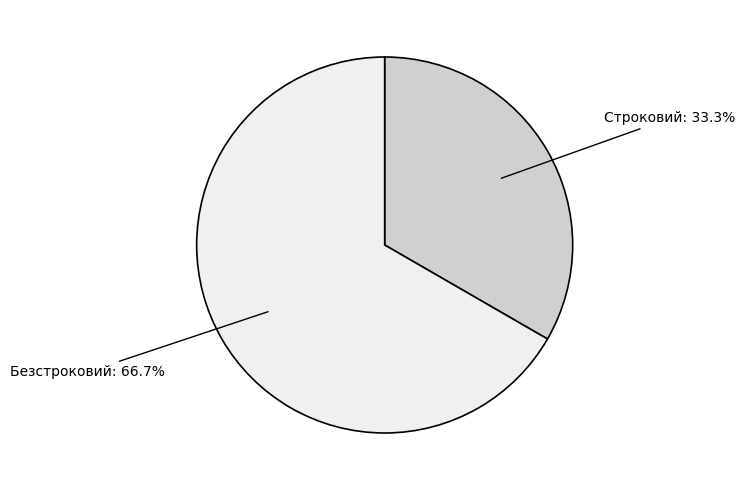

What is the smallest slice in the pie chart?

Строковий